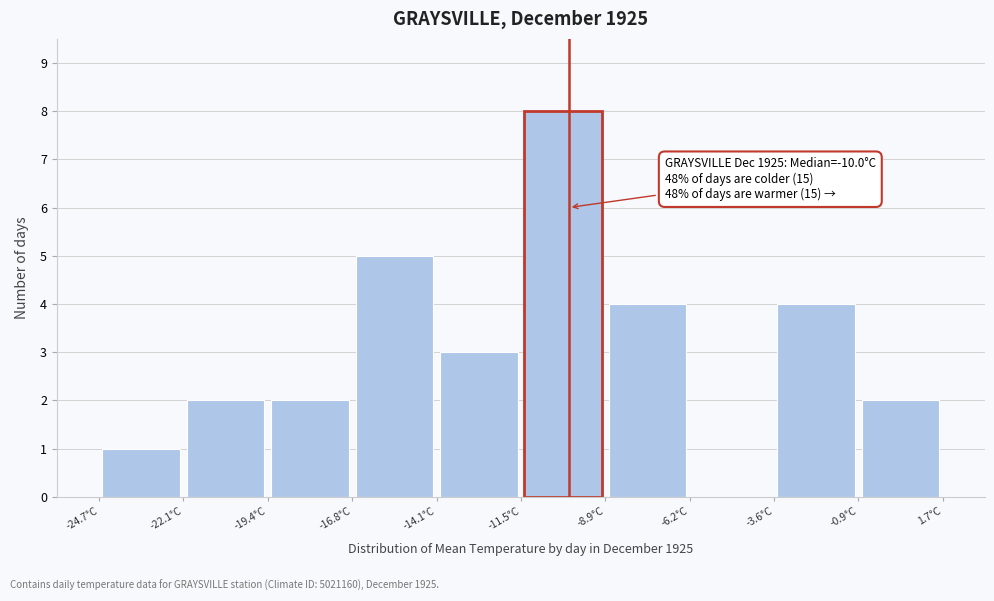

Which range on the x-axis has the tallest bar?

-11.5 to -9.0